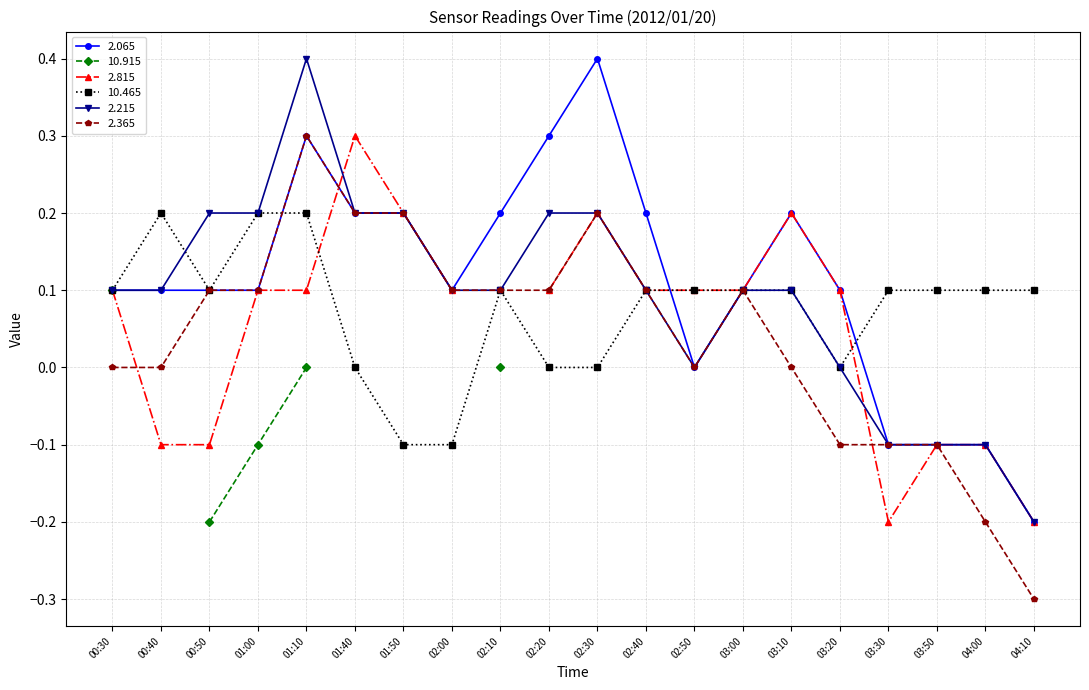

How many values in the 2.215 series are below 0?

4